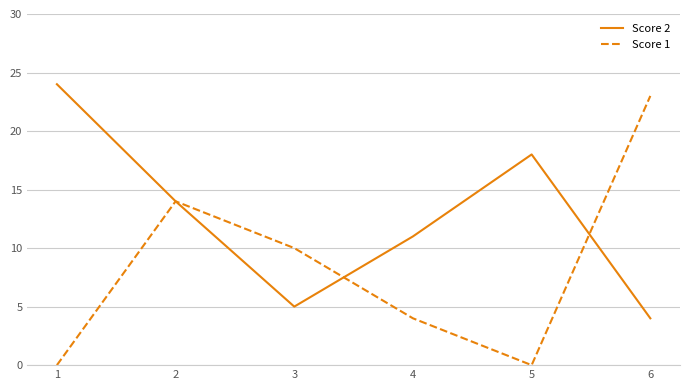

How many series are shown in this chart?

2